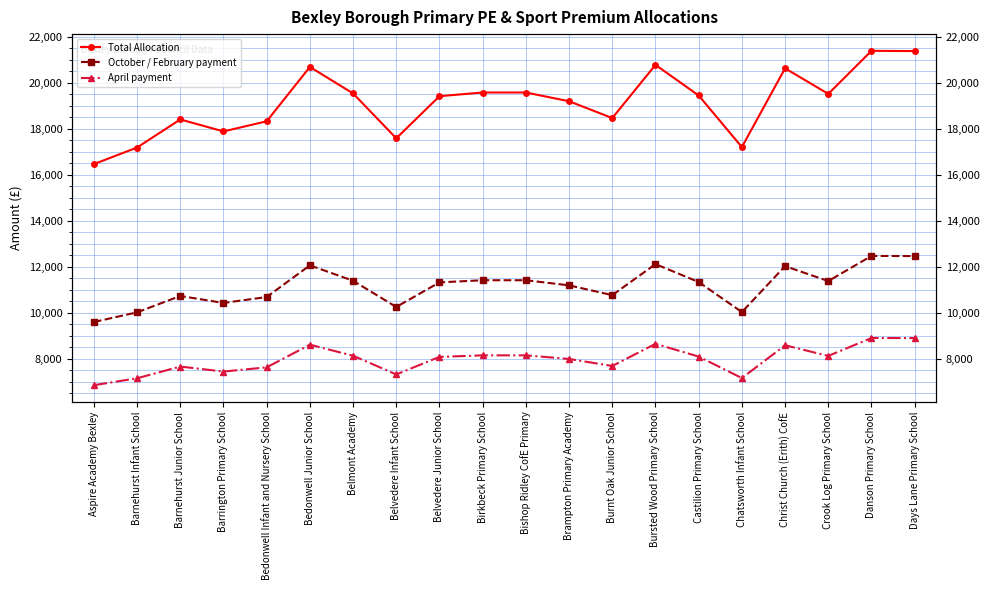

What is the sum of the Total Allocation values at Bursted Wood Primary School and Aspire Academy Bexley?

37230